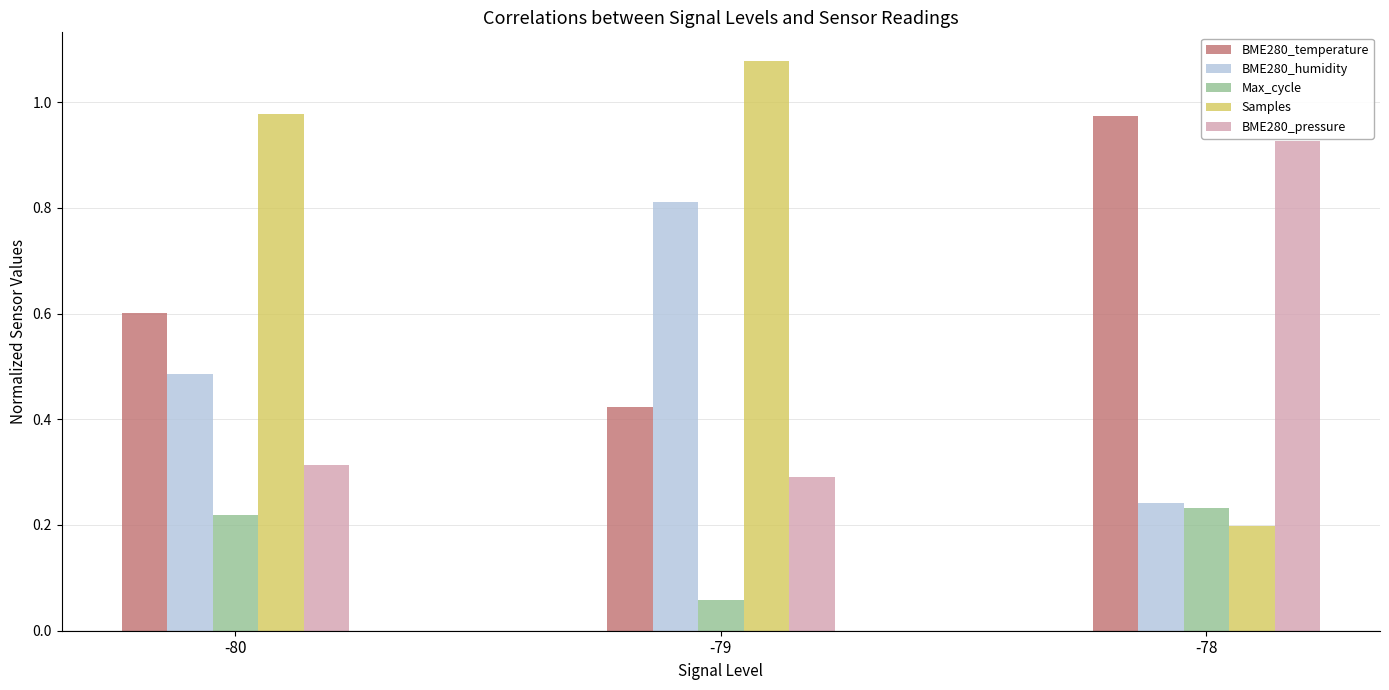

Count the BME280_humidity values in the range 0 to 1.

3